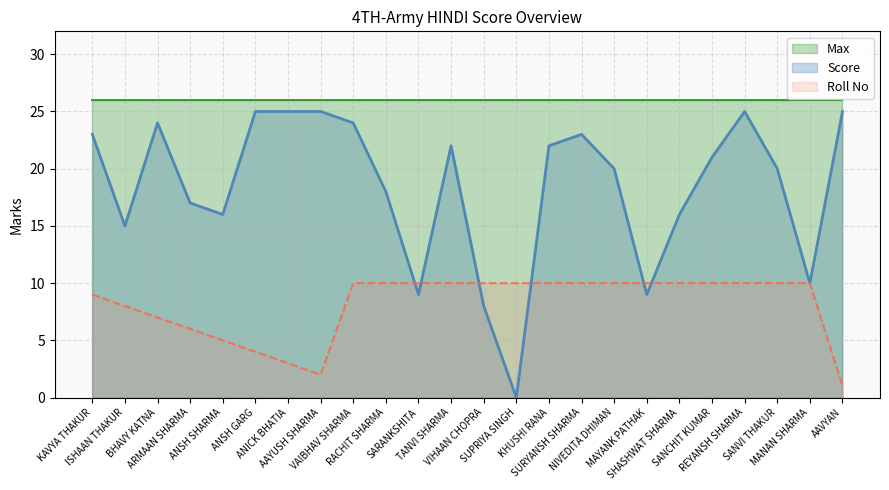

Reading left to right, list all the values displayed in this chart.

Score: 23	15	24	17	16	25	25	25	24	18	9	22	8	0	22	23	20	9	16	21	25	20	10	25
Roll No: 9	8	7	6	5	4	3	2	10	10	10	10	10	10	10	10	10	10	10	10	10	10	10	1